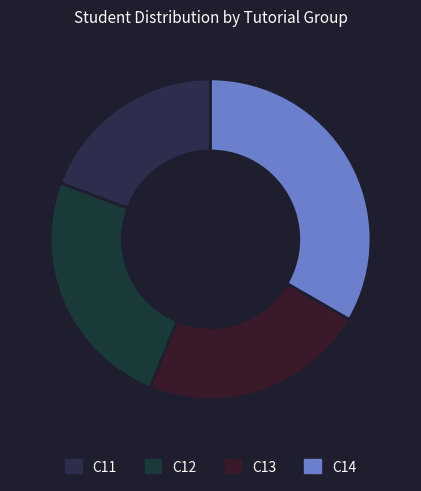

How many segments does this pie chart have?

4